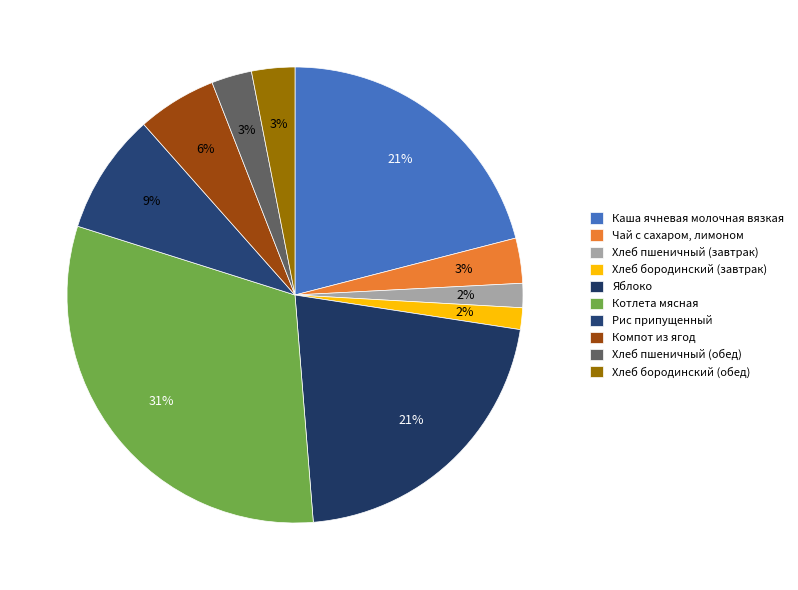

To the nearest percent, what is the average slice percentage?

10%